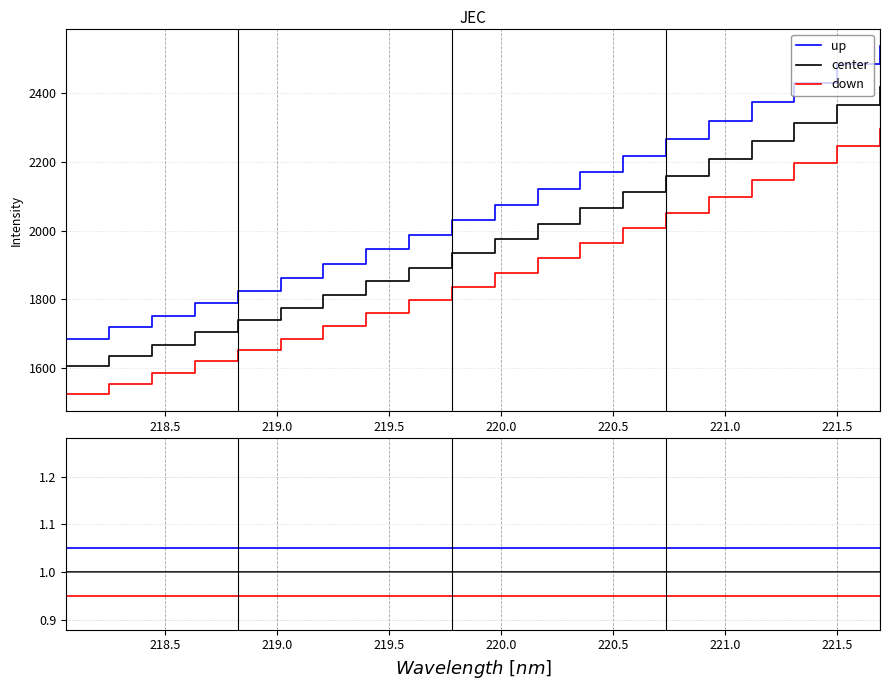

What is the highest value of the up series?

1.1